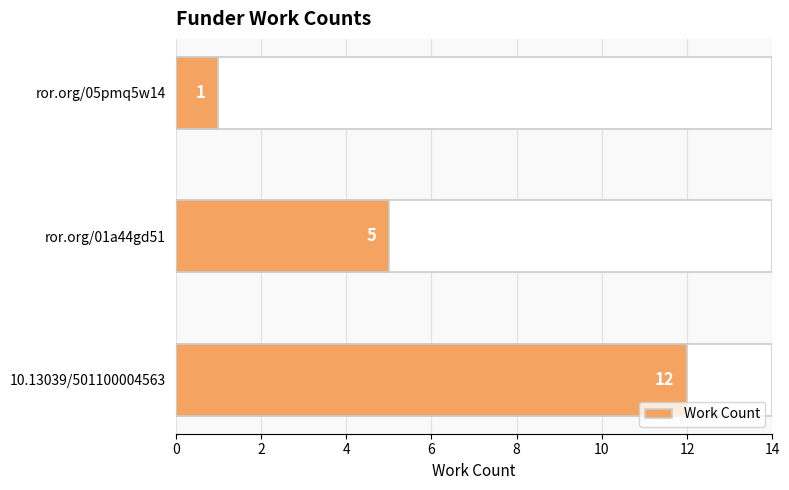

What is the change in value from 10.13039/501100004563 to ror.org/05pmq5w14?

-11